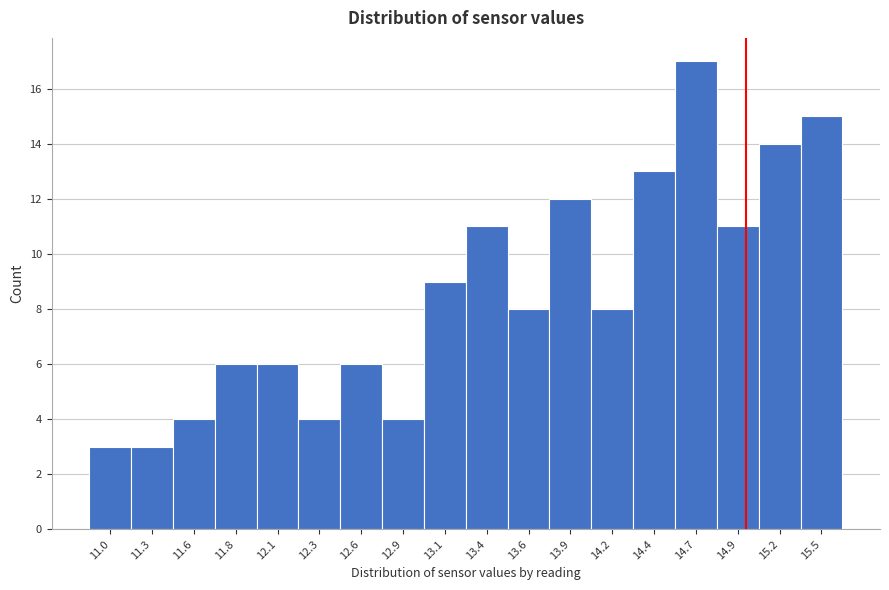

Which range on the x-axis has the tallest bar?

14.55 to 14.80